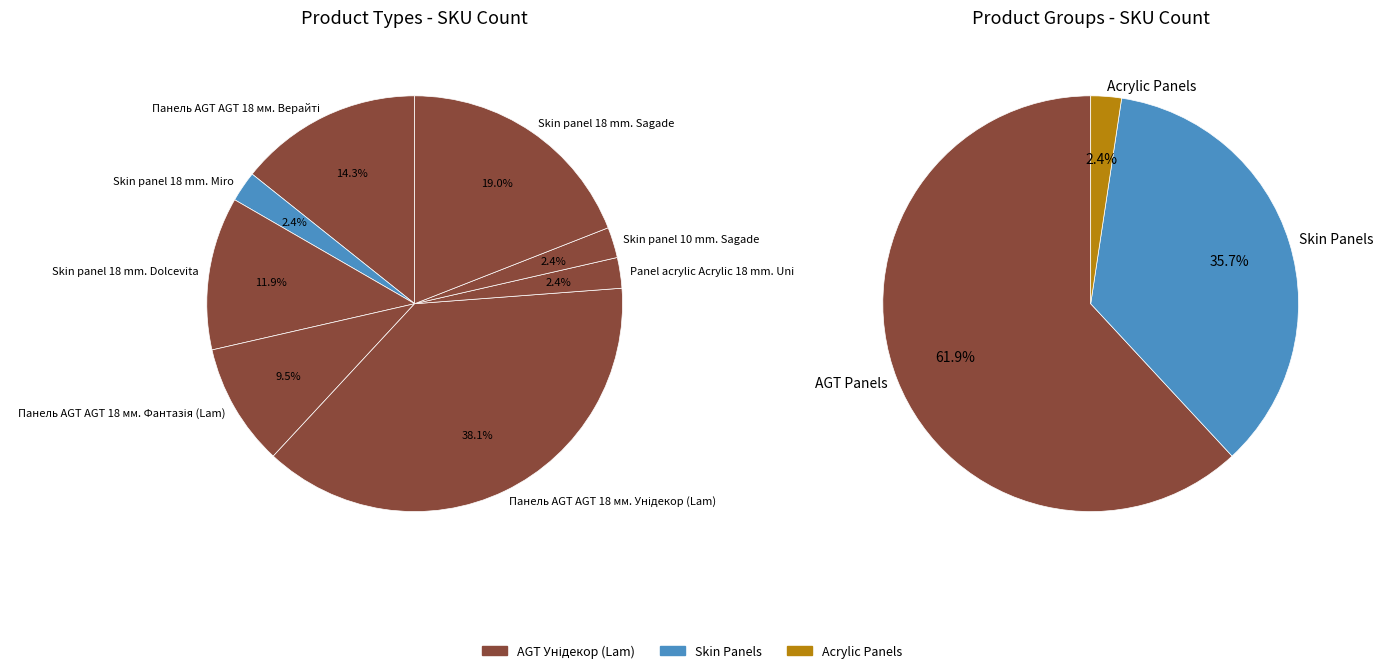

What is the change in value from Panel acrylic Acrylic 18 mm. Uni to Skin panel 18 mm. Sagade?

+7